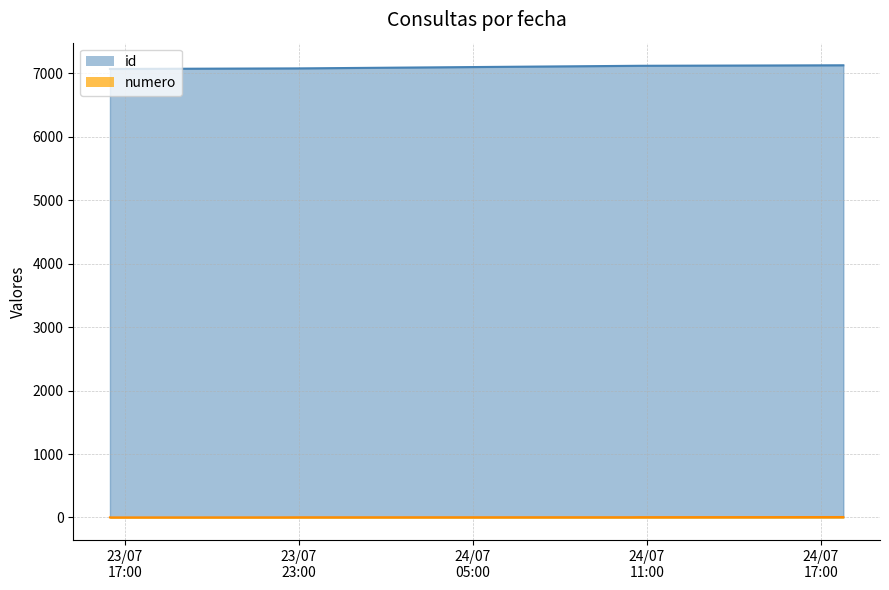

How many values in the id series are below 7120?

3